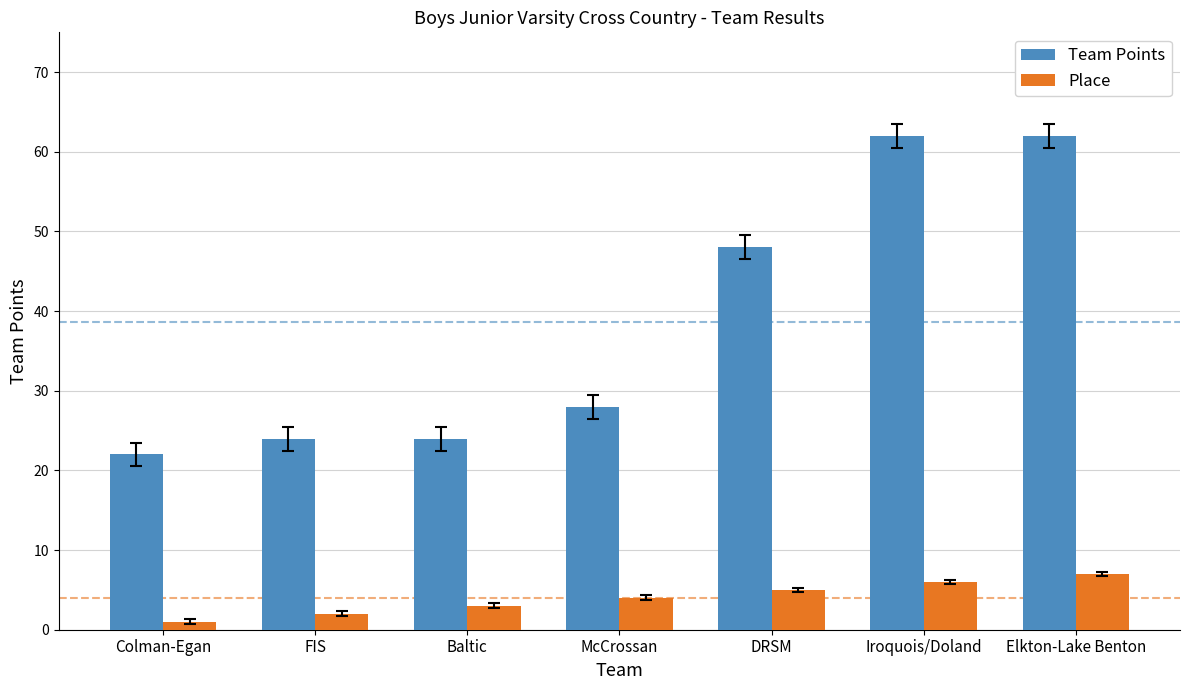

Which series has the widest spread of values?

Team Points